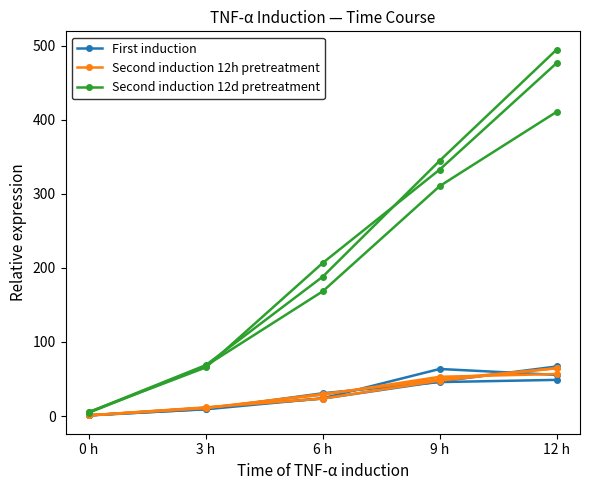

What is the label of the 2nd point from the left?

3 h